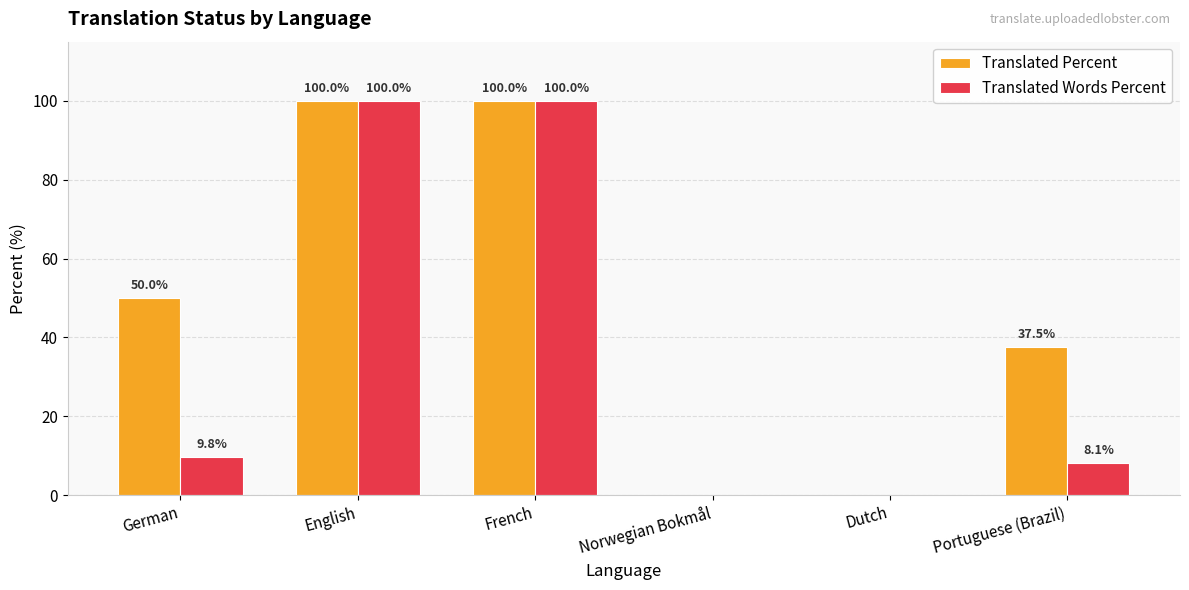

How many data points does each series have?

6